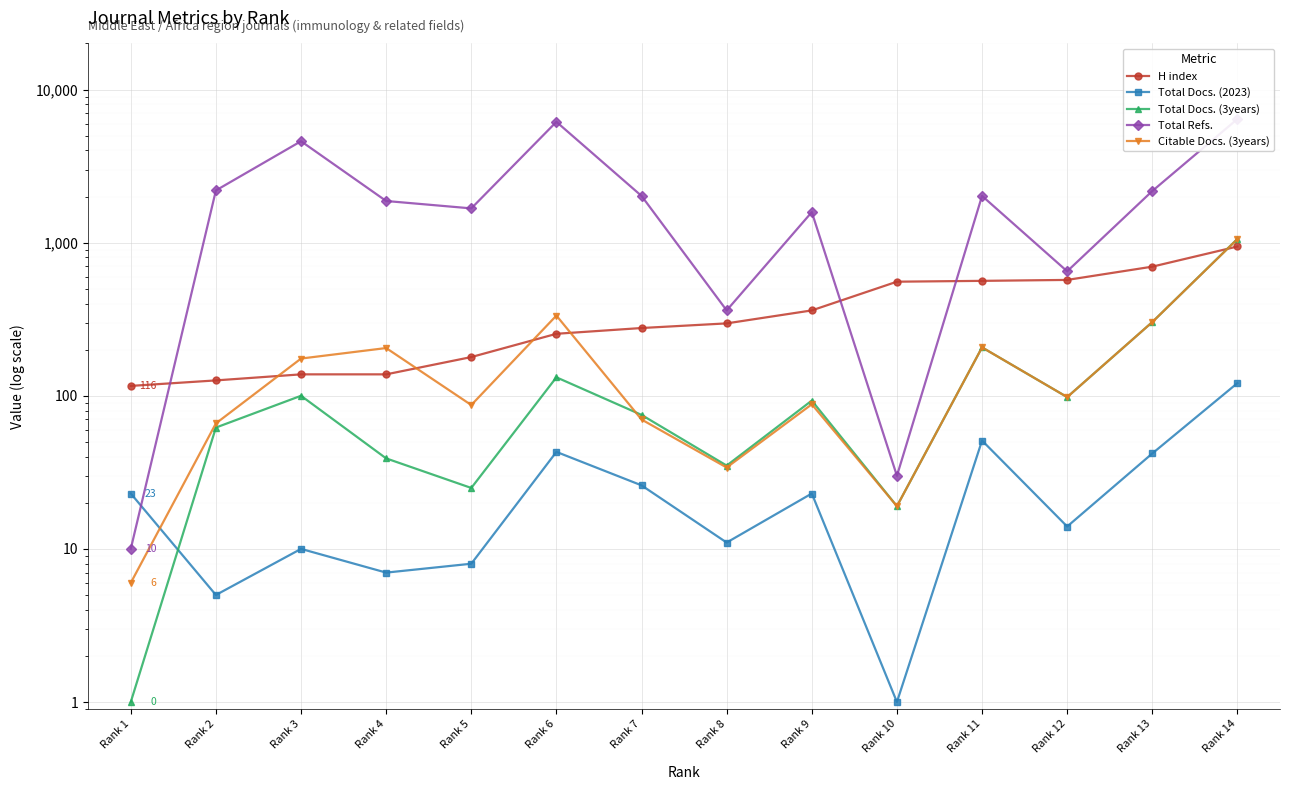

How many lines are shown in the chart?

5